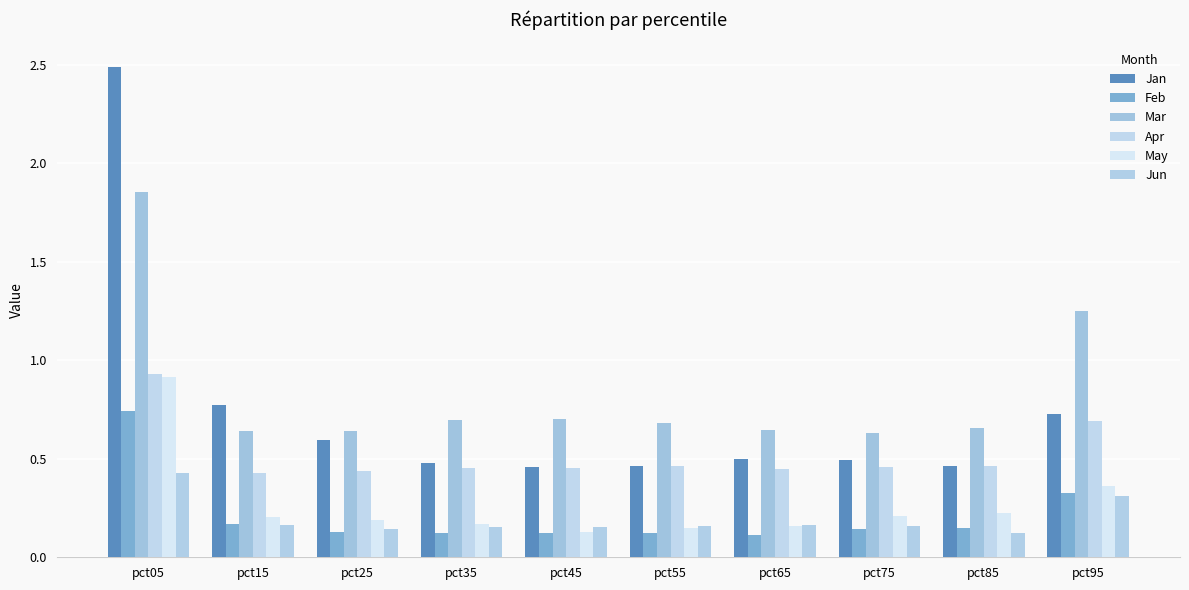

At which label does Feb reach its minimum?

pct65